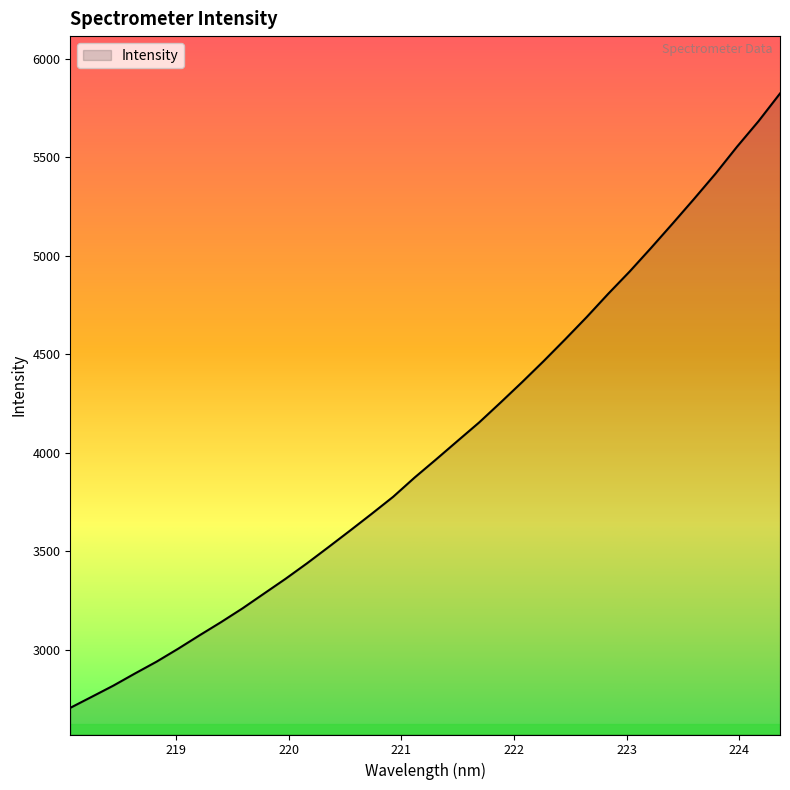

What is the minimum value shown in the chart?

2706.3